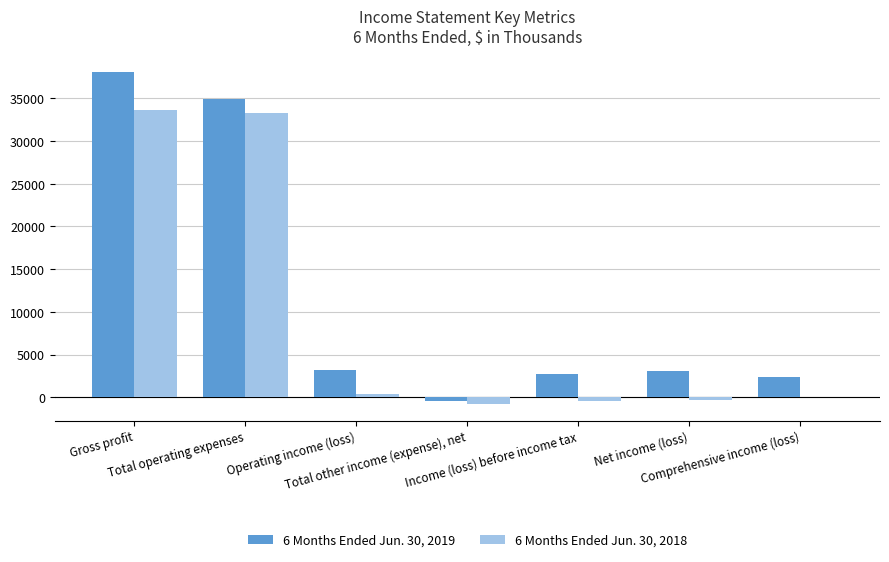

How many groups of bars are there?

7